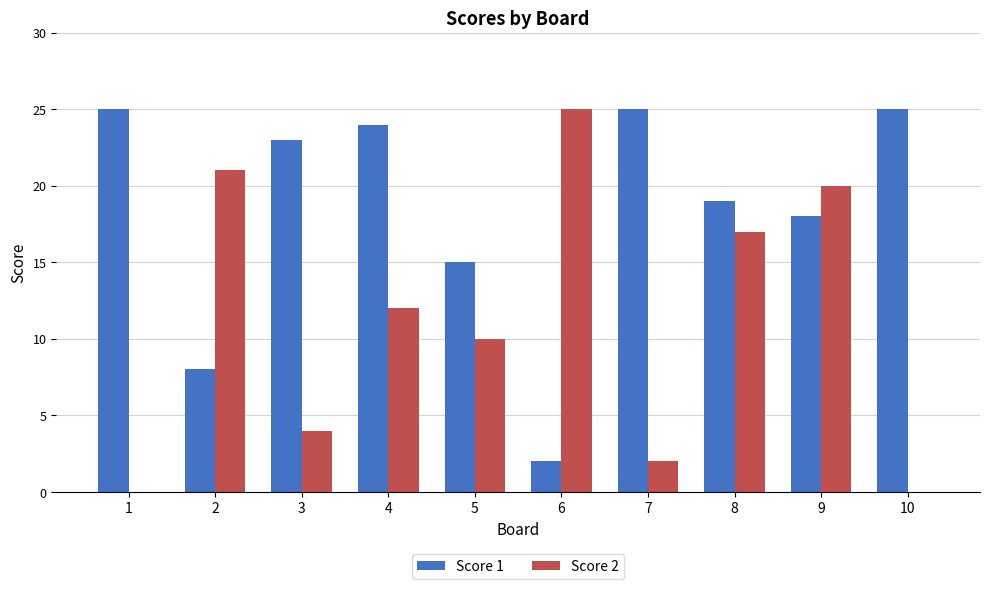

Which series has the largest range (max minus min)?

Score 2